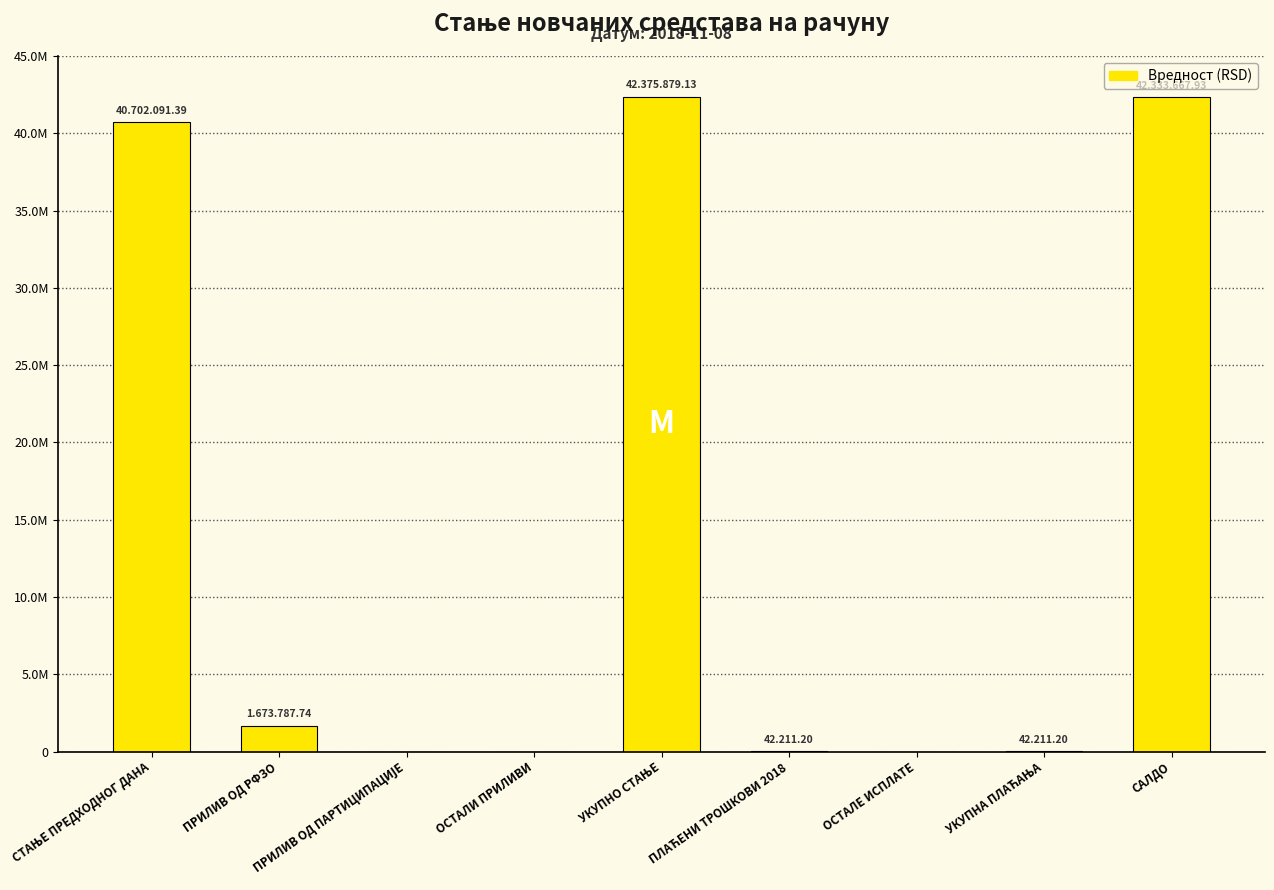

The chart shows a value of 21658552.6 at ПРИЛИВ ОД ПАРТИЦИПАЦИЈЕ. True or false?

False